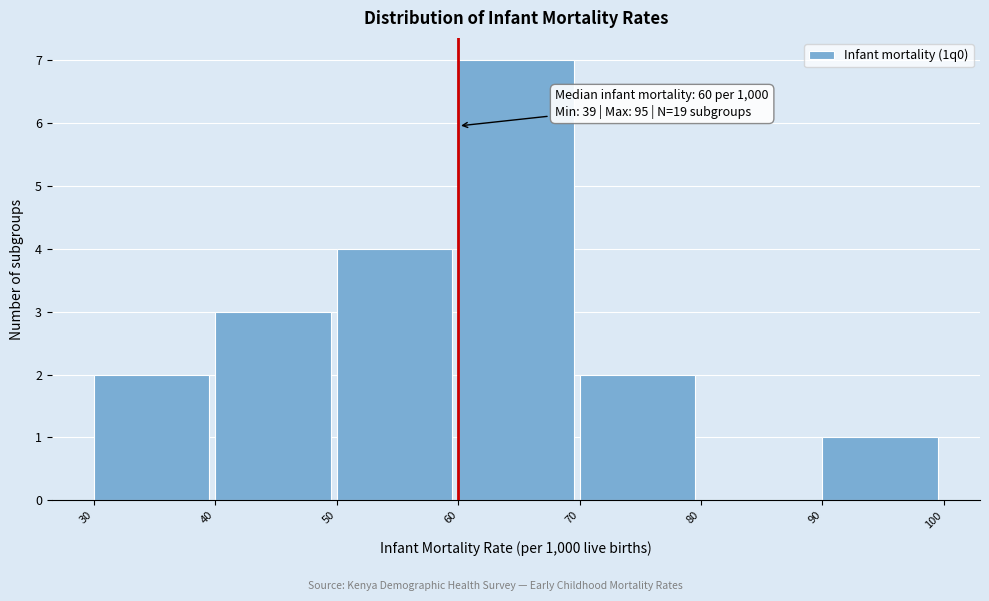

Which range on the x-axis has the tallest bar?

60 to 70